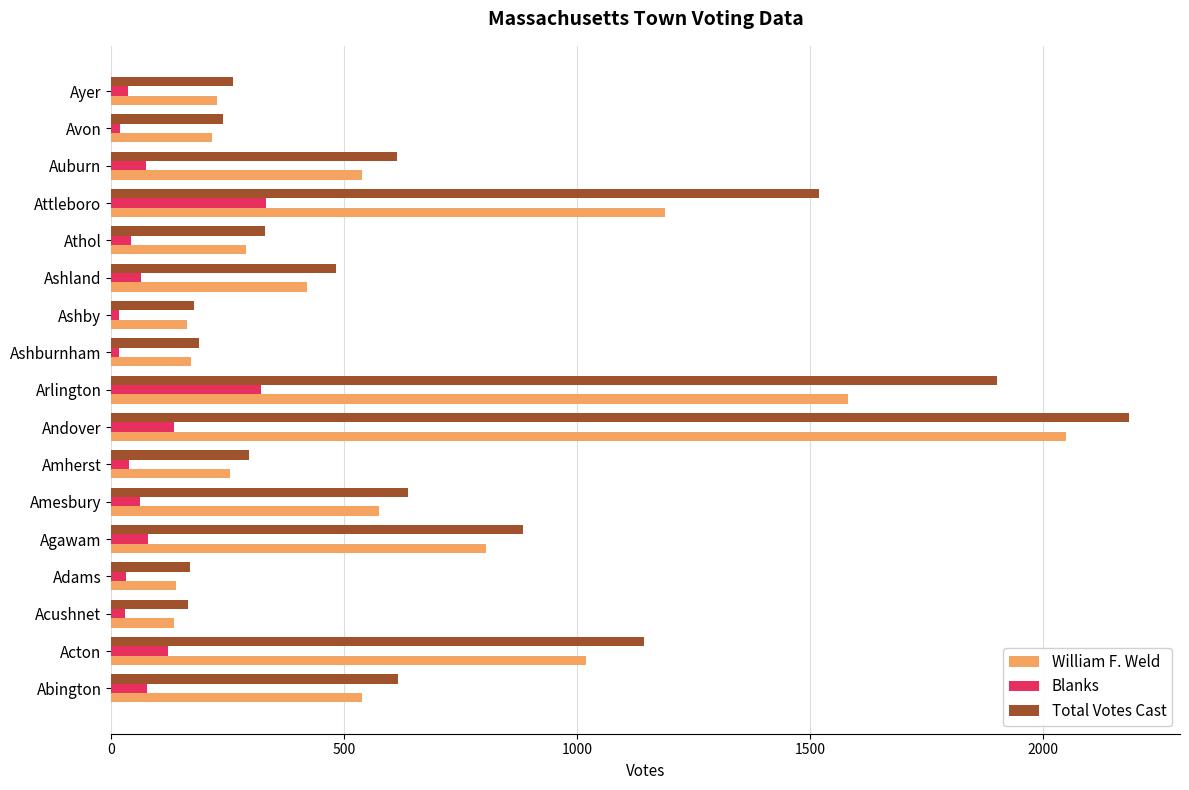

What is the minimum value for Blanks?

16